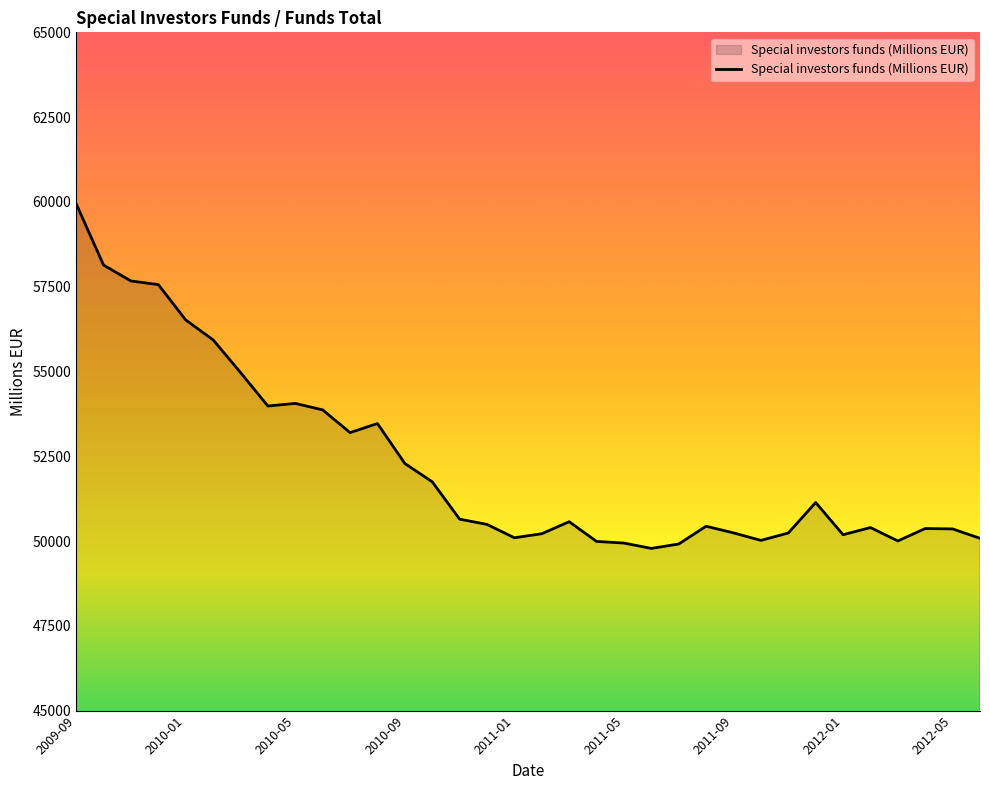

What is the difference between the maximum and minimum values?

10162